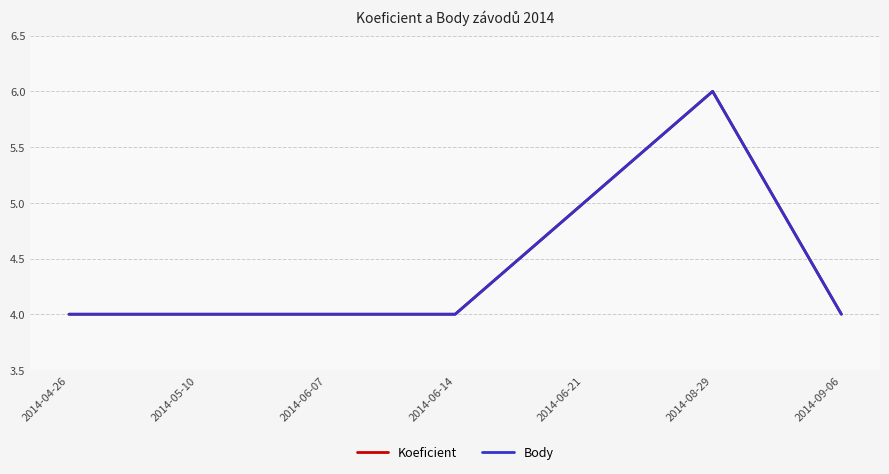

Count the Body values in the range 4 to 5.

6